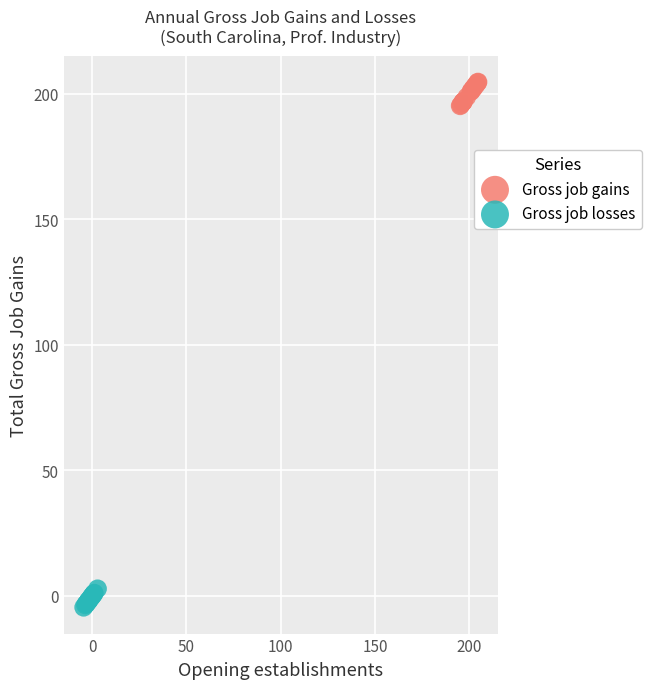

Which series contains the lowest Y value?

Gross job losses